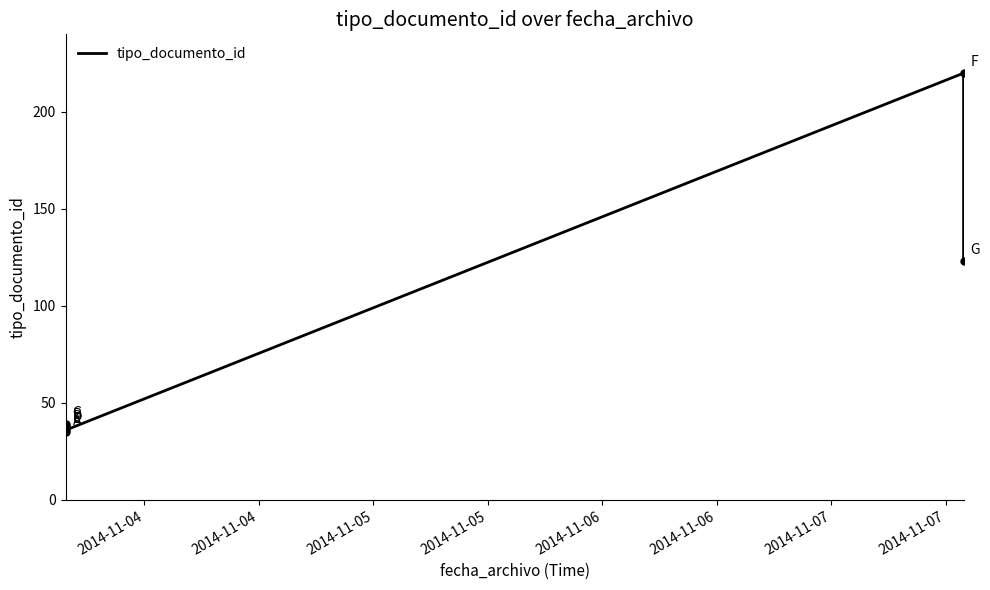

What is the sum of all values?

528